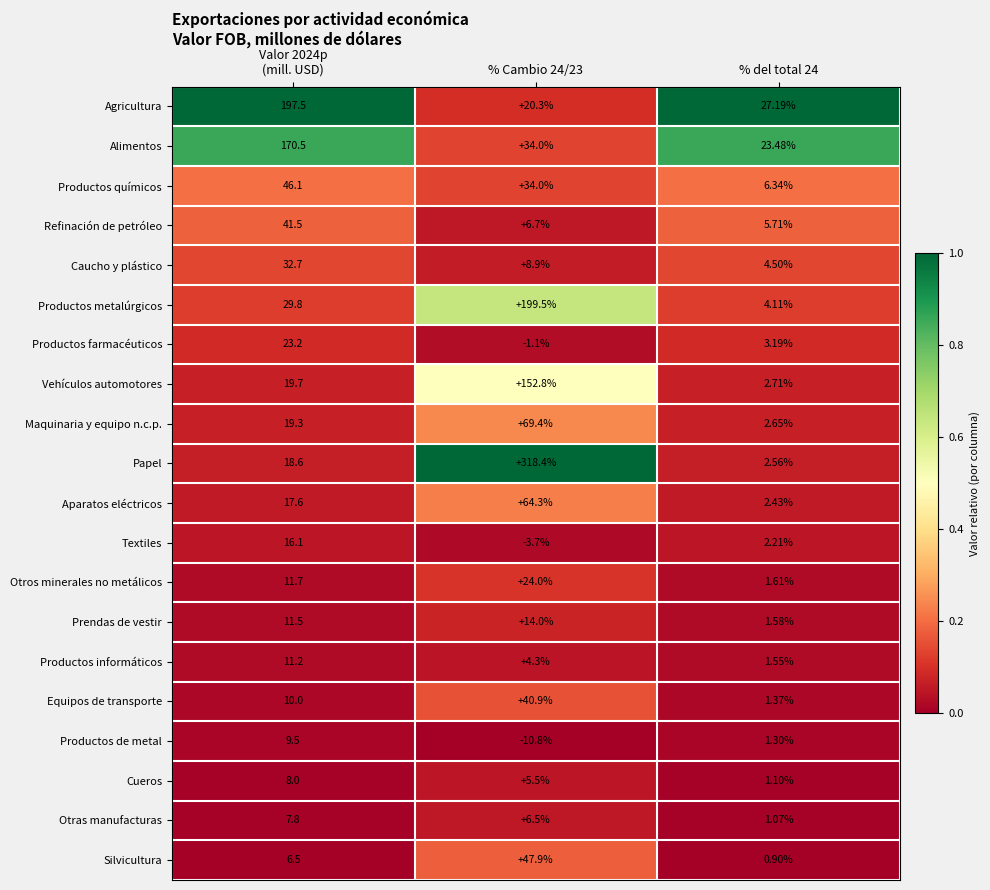

What is the total value across all series at % del total 24?

97.6